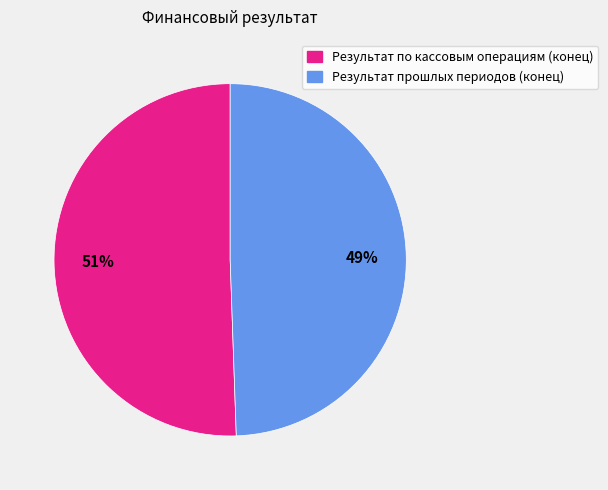

Which slice is the smallest?

Результат прошлых периодов (конец)